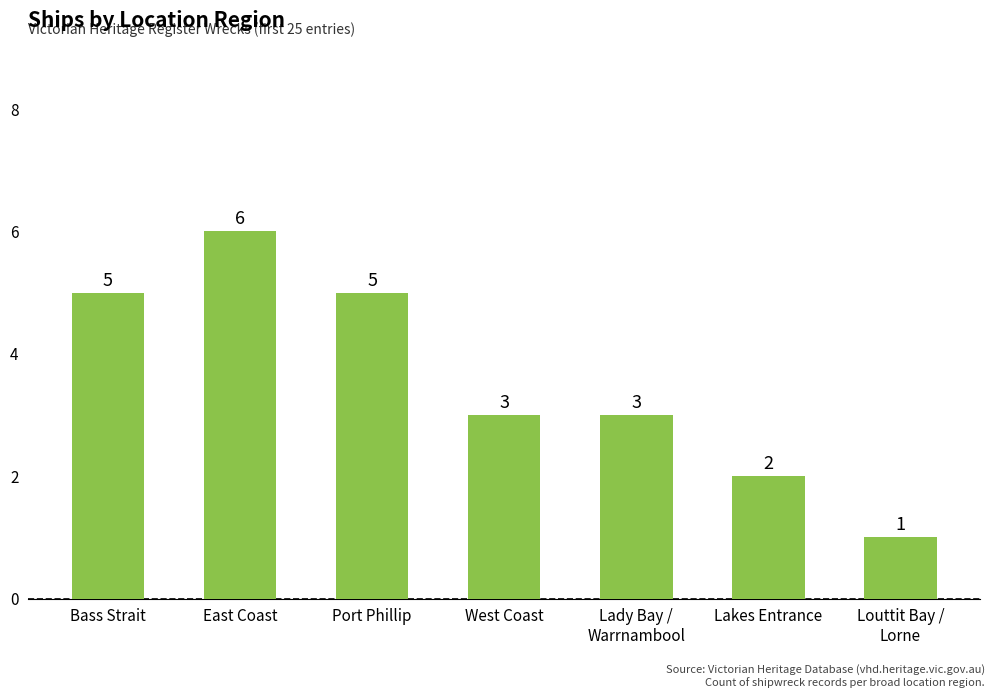

What is the difference between the maximum and minimum values?

5